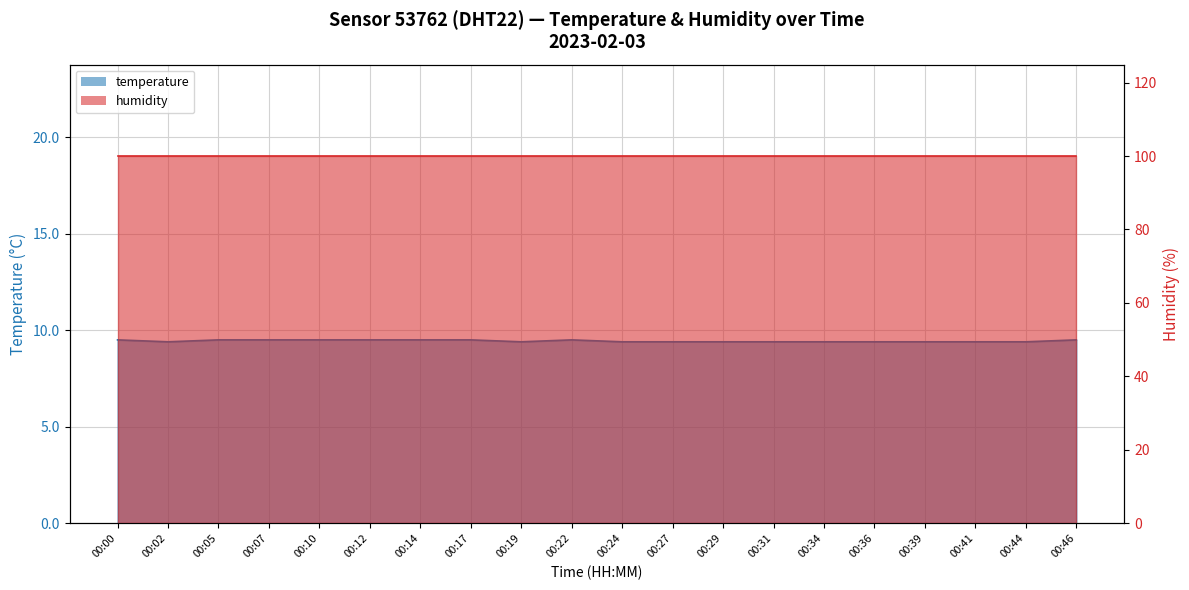

Rank the categories by value from highest to lowest.

00:00, 00:05, 00:07, 00:10, 00:12, 00:14, 00:17, 00:22, 00:46, 00:02, 00:19, 00:24, 00:27, 00:29, 00:31, 00:34, 00:36, 00:39, 00:41, 00:44